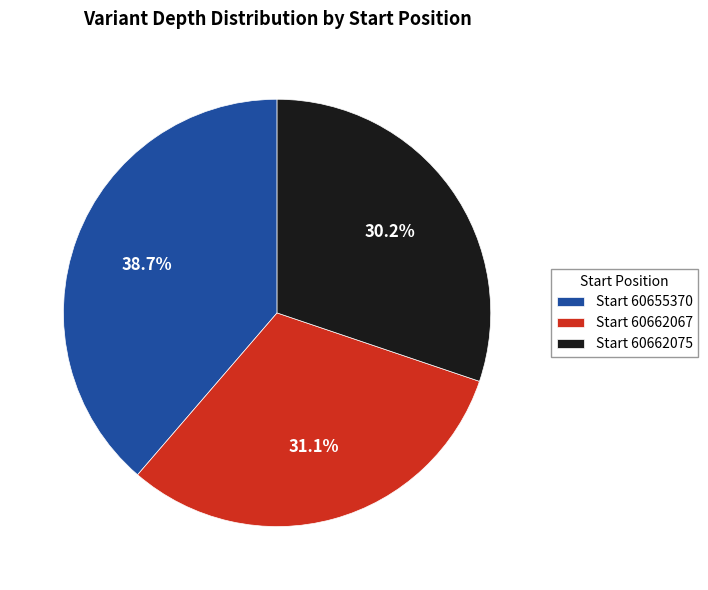

Is there a majority slice in this chart?

No